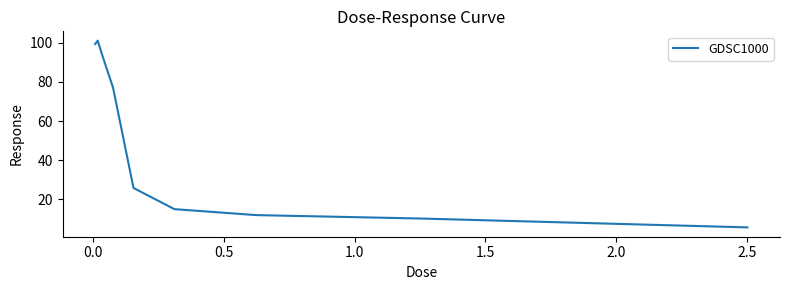

How many values exceed 25?

5